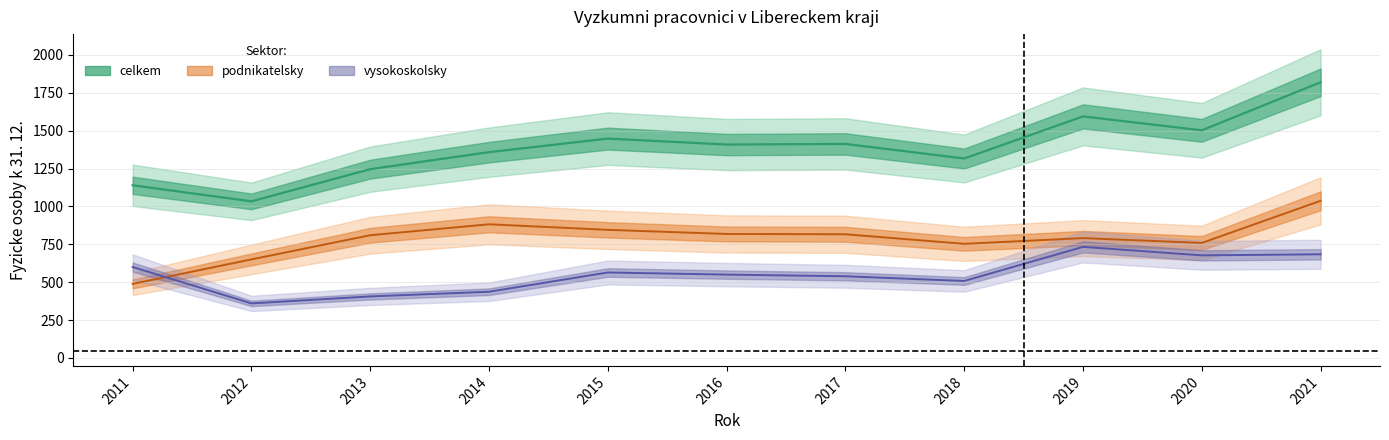

At which category does podnikatelsky reach its first local valley?

2018